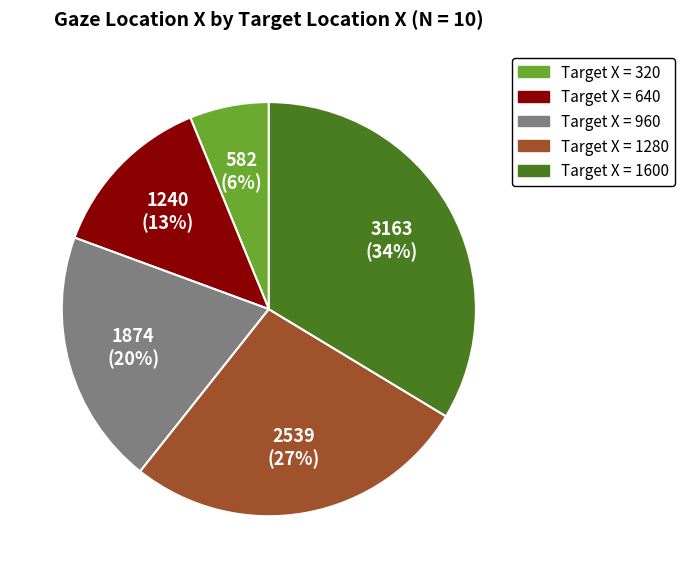

Count the number of slices in the pie.

5